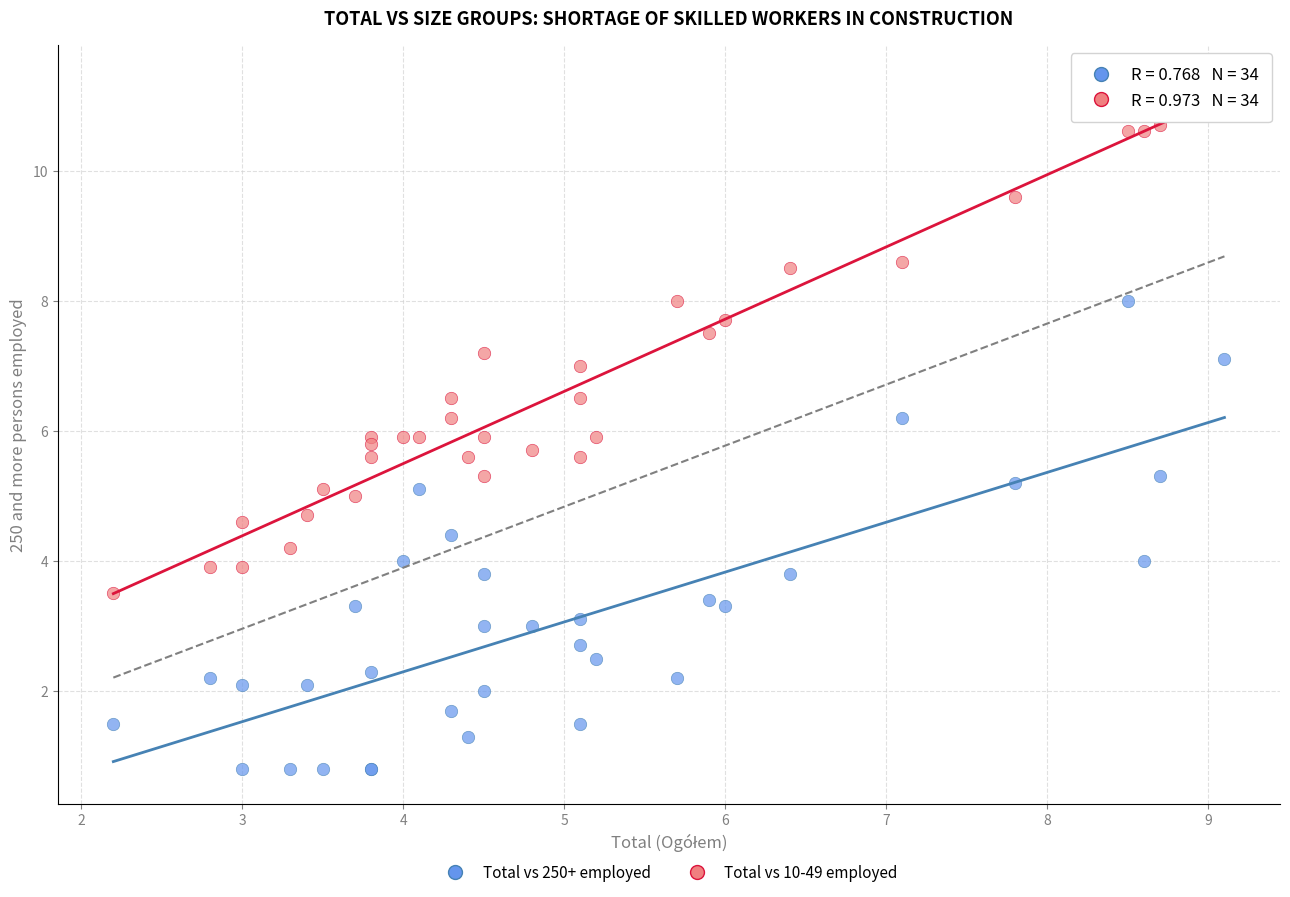

Which series contains the highest Y value?

Total vs 10-49 employed